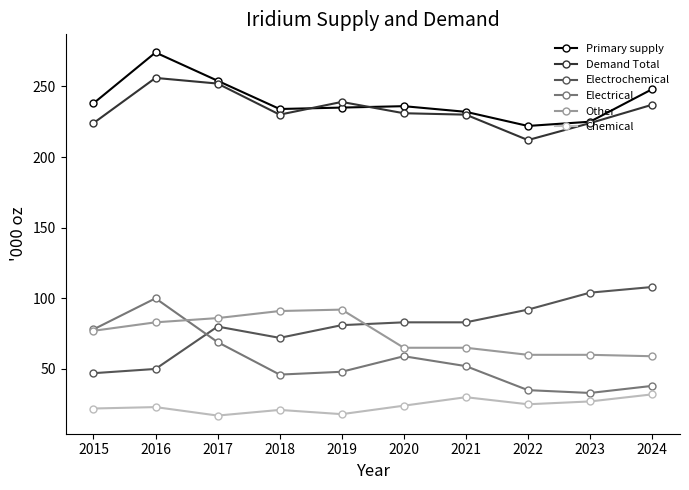

The value of Electrochemical at 2017 is 26. True or false?

False